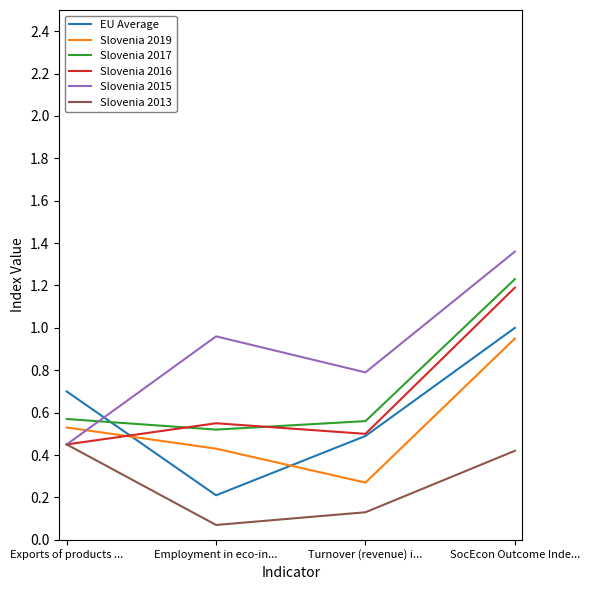

How many intersections are there between EU Average and Slovenia 2017?

1